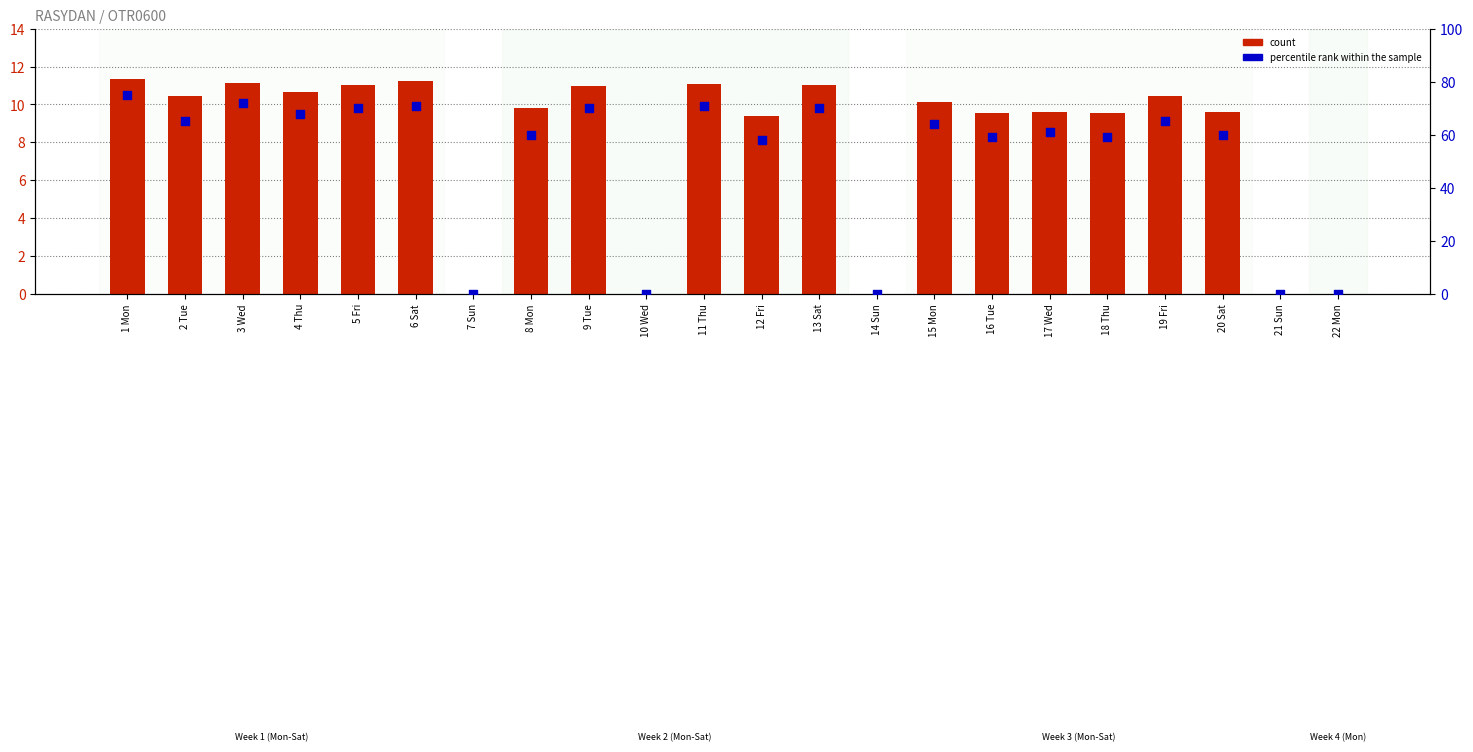

Is the value of percentile rank within the sample at 17 Wed greater than the value of count at 17 Wed?

Yes